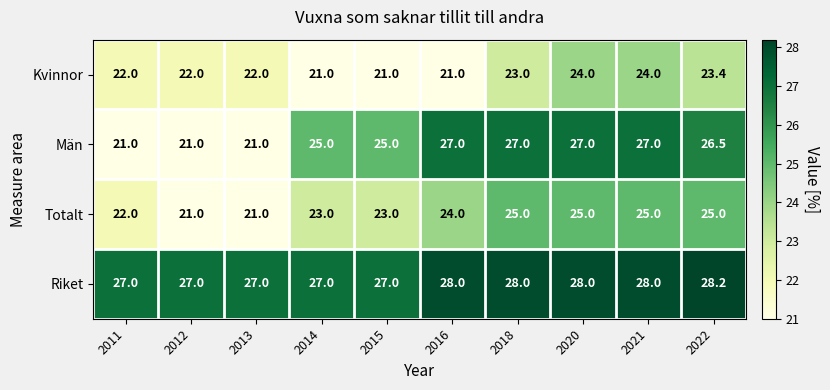

Which series changed the most between 2013 and 2020?

Män